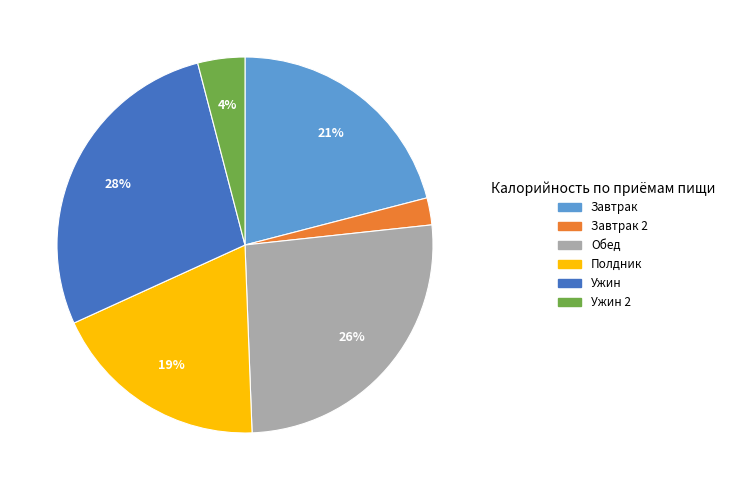

To the nearest percent, what is the average slice percentage?

17%